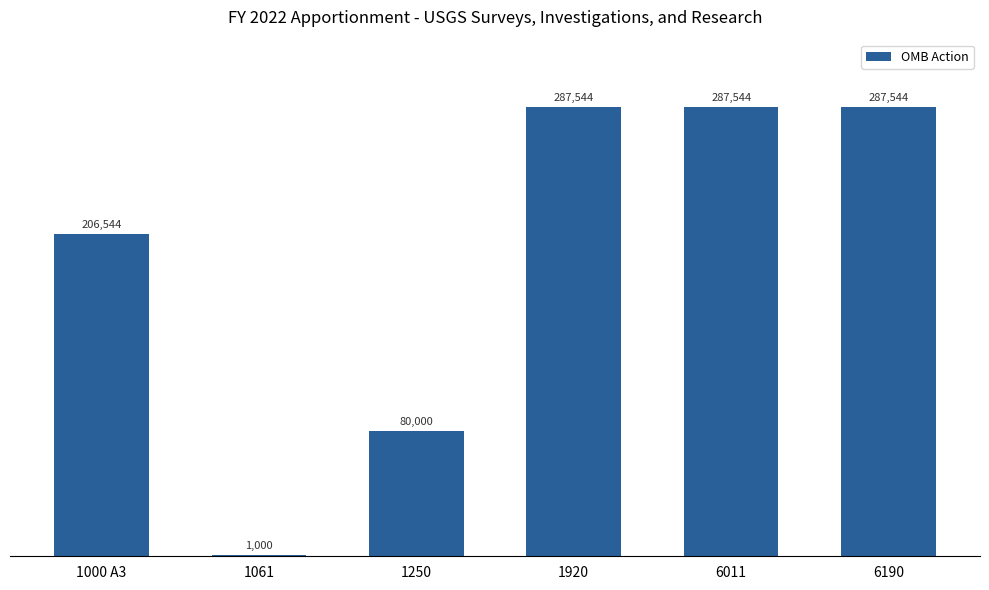

What is the sum of all values?

1150176